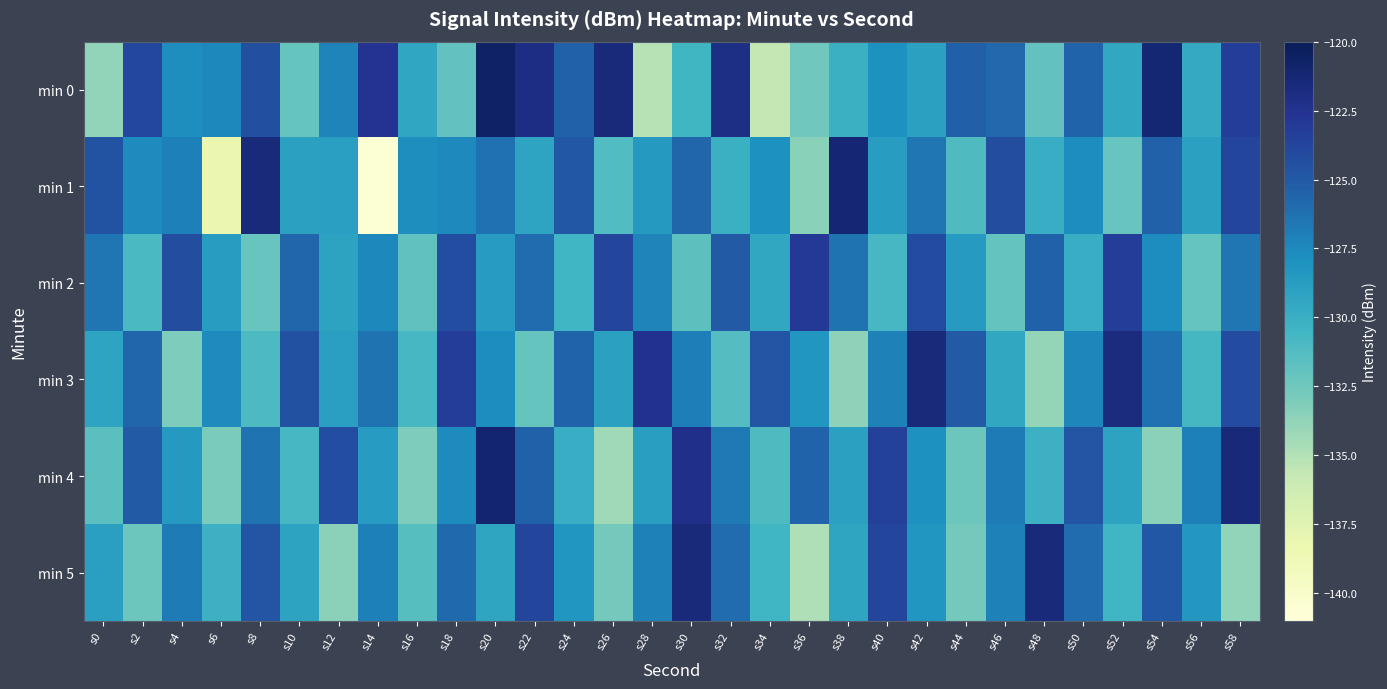

At which category is the sum across all series the highest?

s58